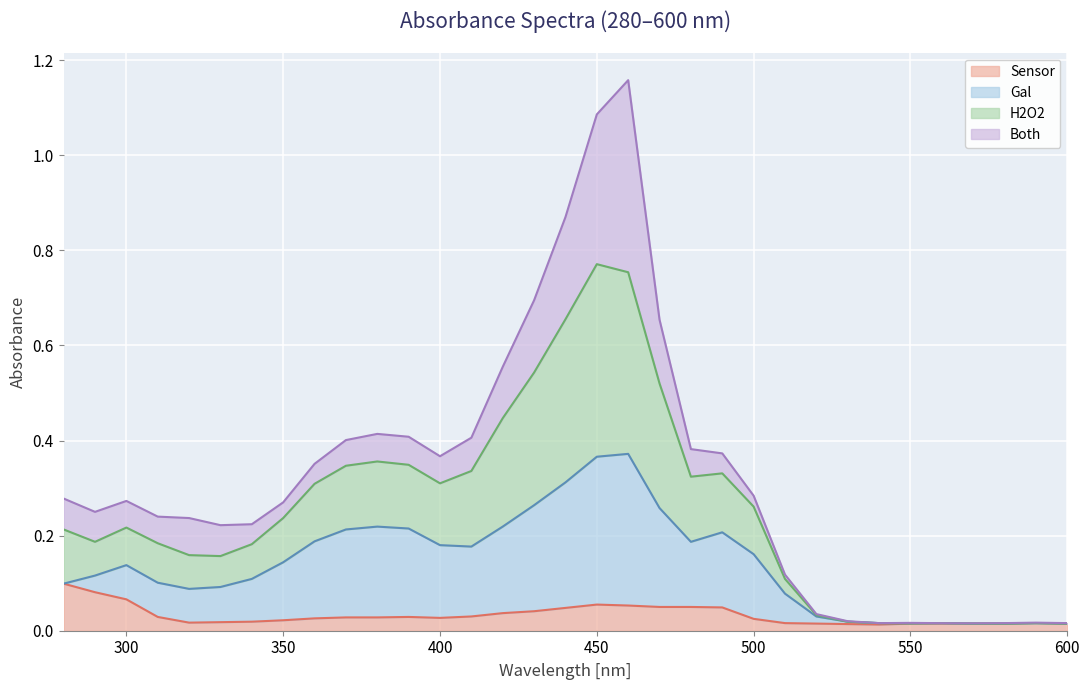

True or false: Sensor and H2O2 intersect in this chart.

False